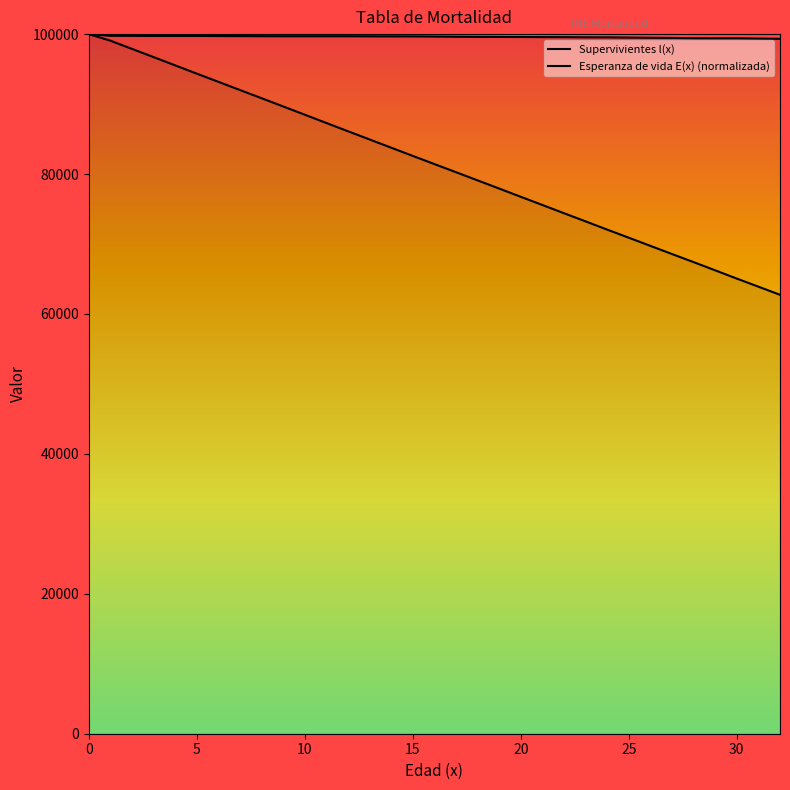

Is it true that Esperanza de vida E(x) equals 82588.9 at 15?

True